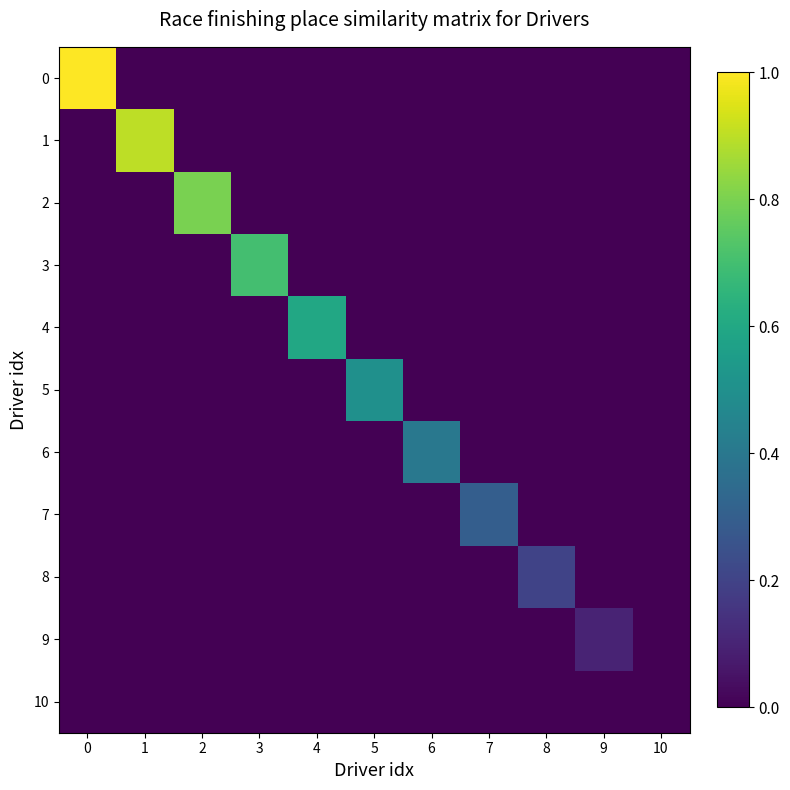

At which category does the chart reach its minimum across all series?

1